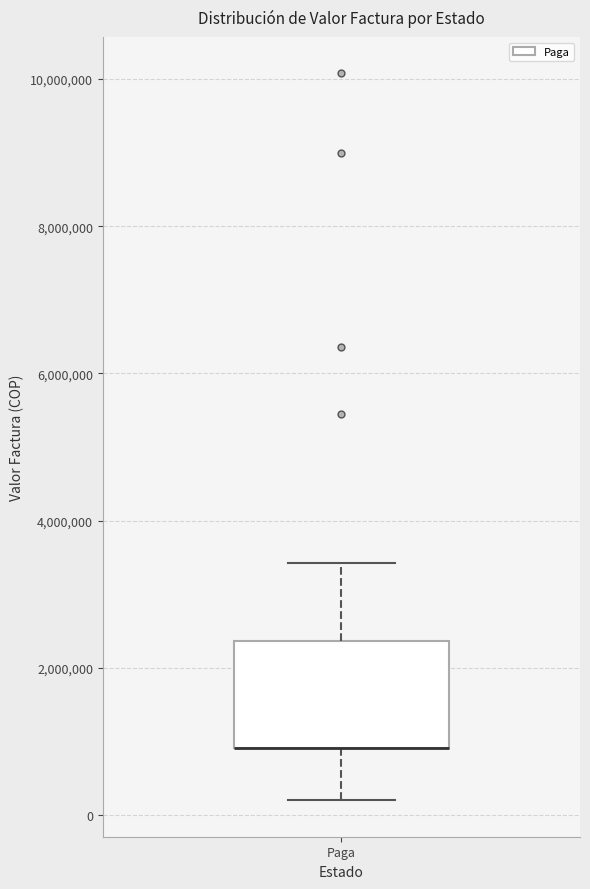

Read this box plot against the y-axis: the position of the median line, the range covered by the box, and the ends of both whiskers. The values are not printed on the chart, so give them approximately, as read against the axis.

median 1000000 (drawn on the box's lower edge), box 1000000 to 2400000, whiskers 200000 to 3400000